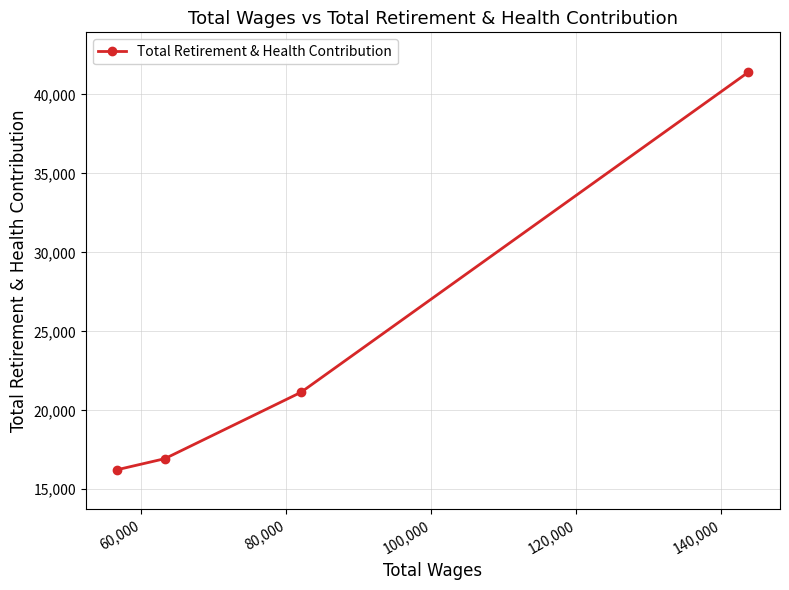

Reading left to right, what are all the values shown in this chart?

16243	16937	21138	41412